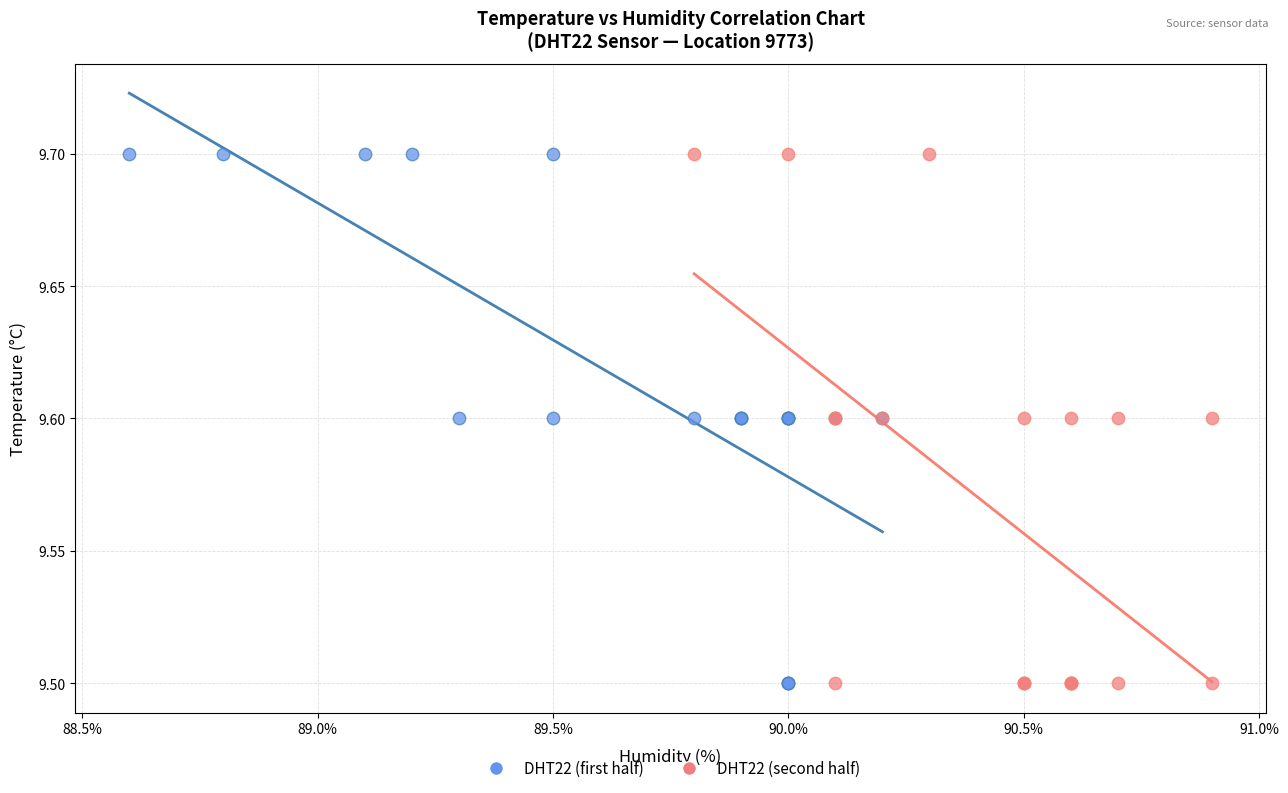

What are all the series names shown in the legend?

DHT22 (first half), DHT22 (second half)